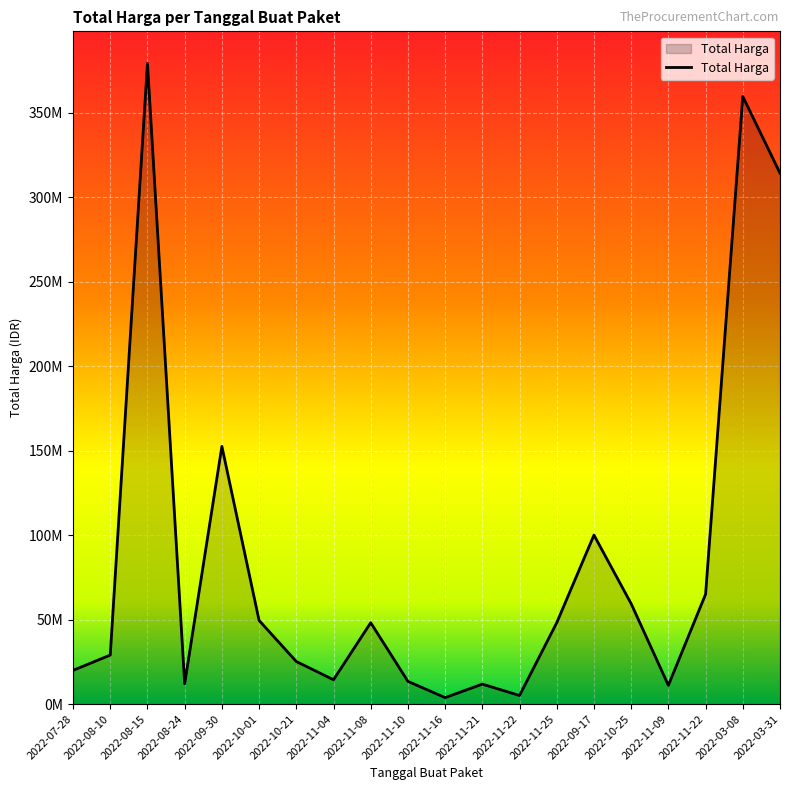

Does the chart display data point markers on the line(s)?

No